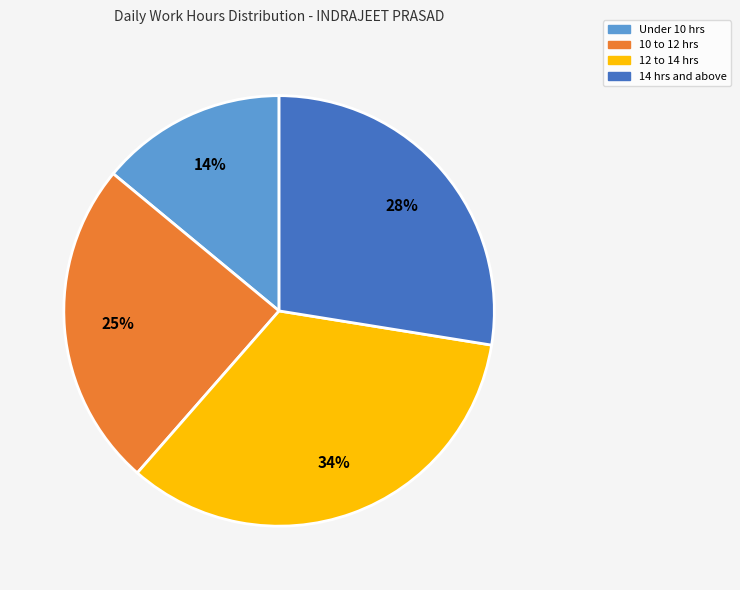

To the nearest percent, what is the difference between the largest and smallest slice percentages?

20%